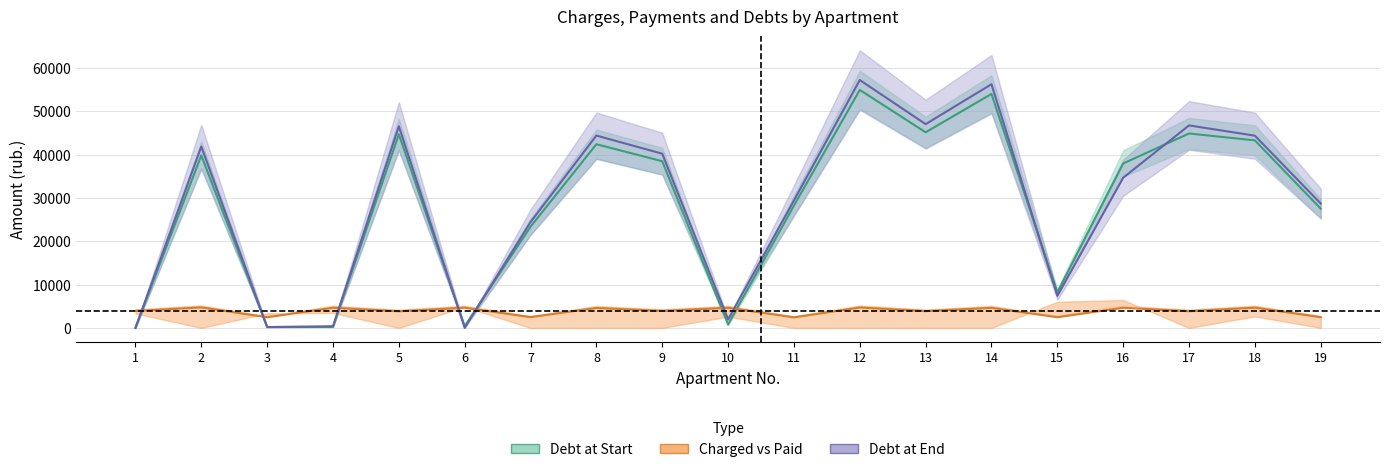

Between 13 and 6, which is larger?

6